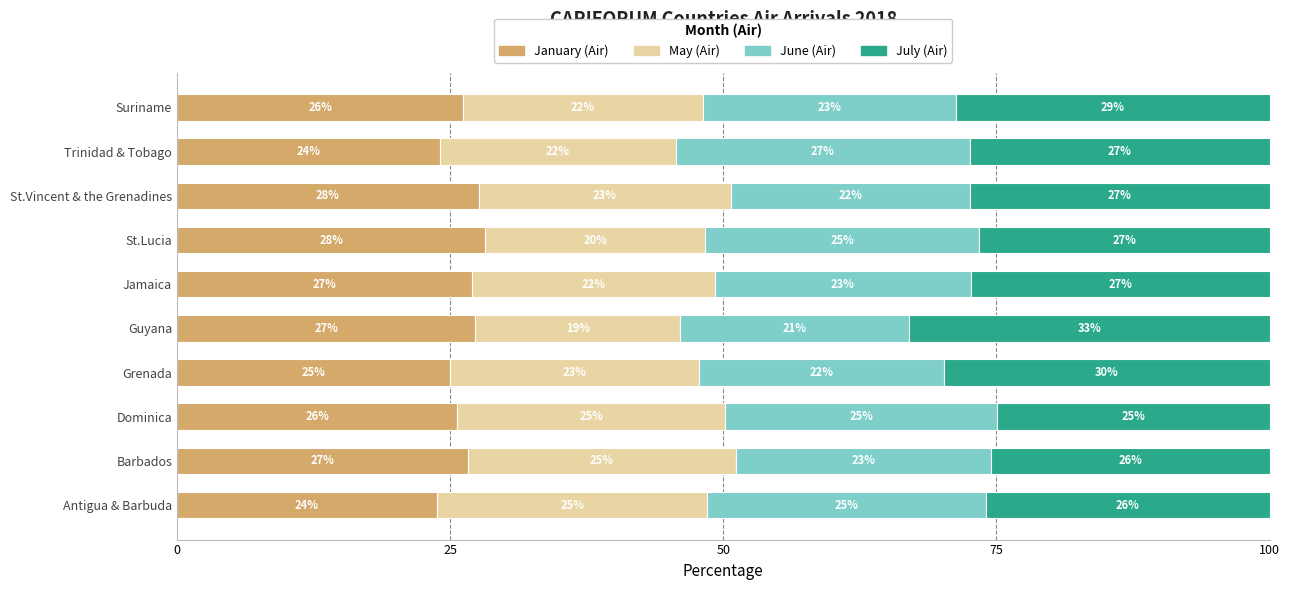

What is the total value across all series at Suriname?

100.0